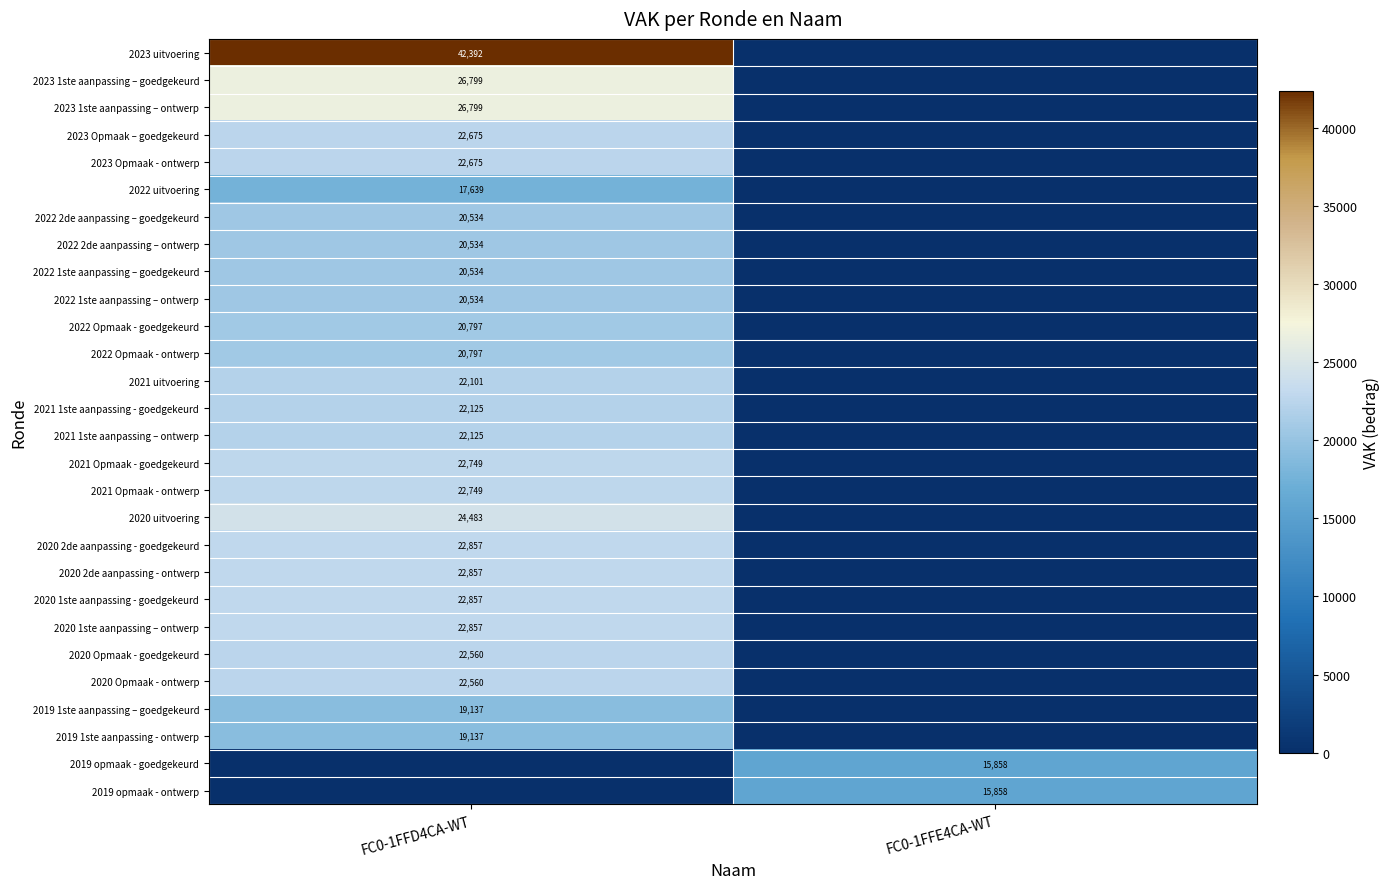

True or false: 2022 Opmaak - ontwerp has a value of 20797 at FC0-1FFD4CA-WT.

True